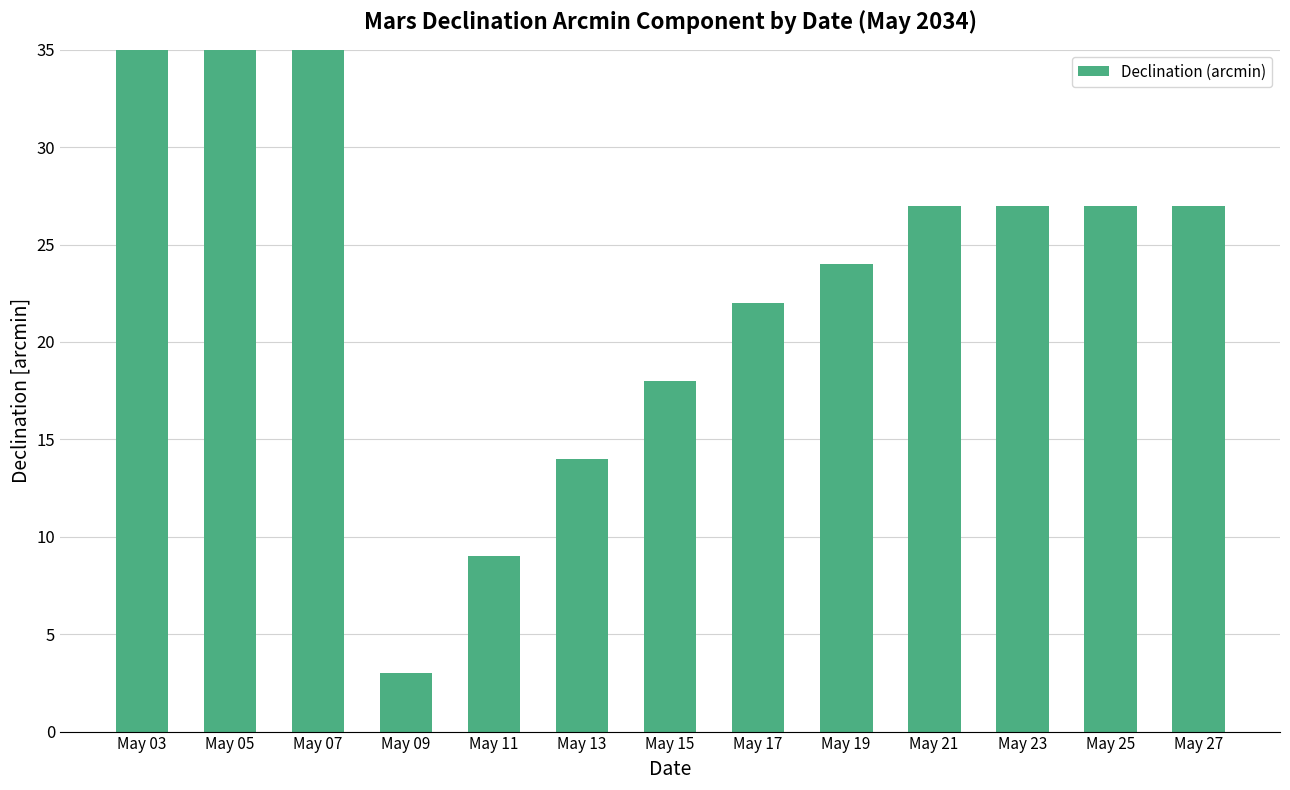

Is it true that the value at May 09 is 3?

True